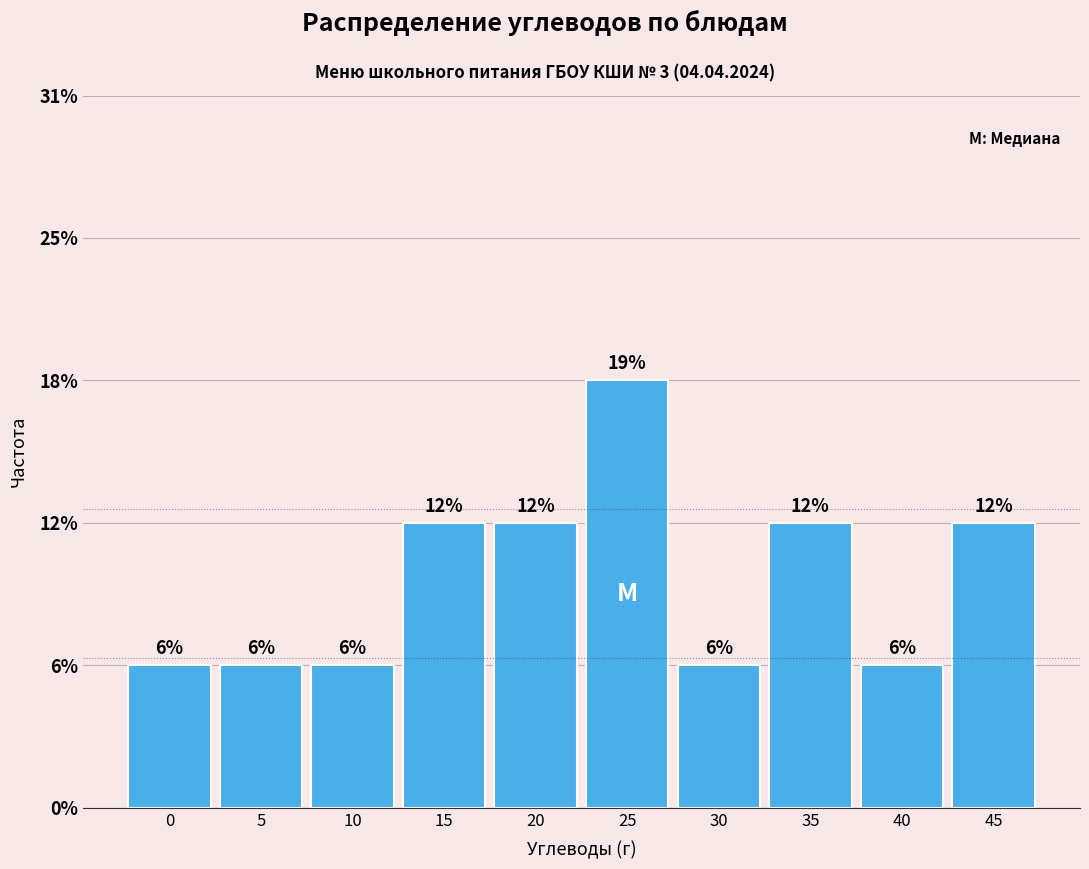

Does the chart contain any negative values?

No